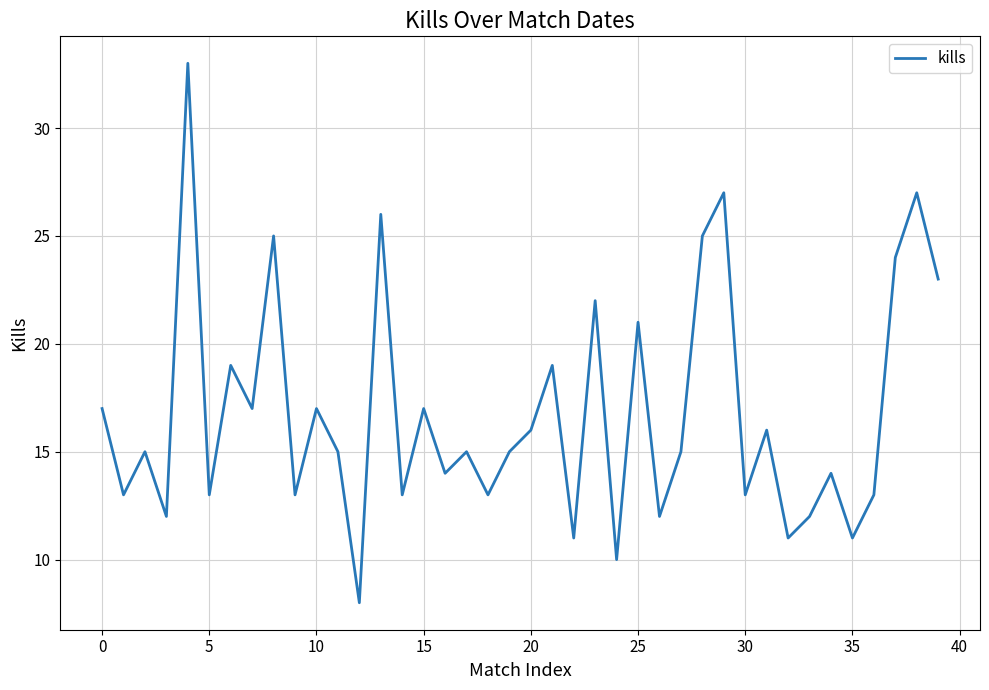

What is the maximum value shown in the chart?

33